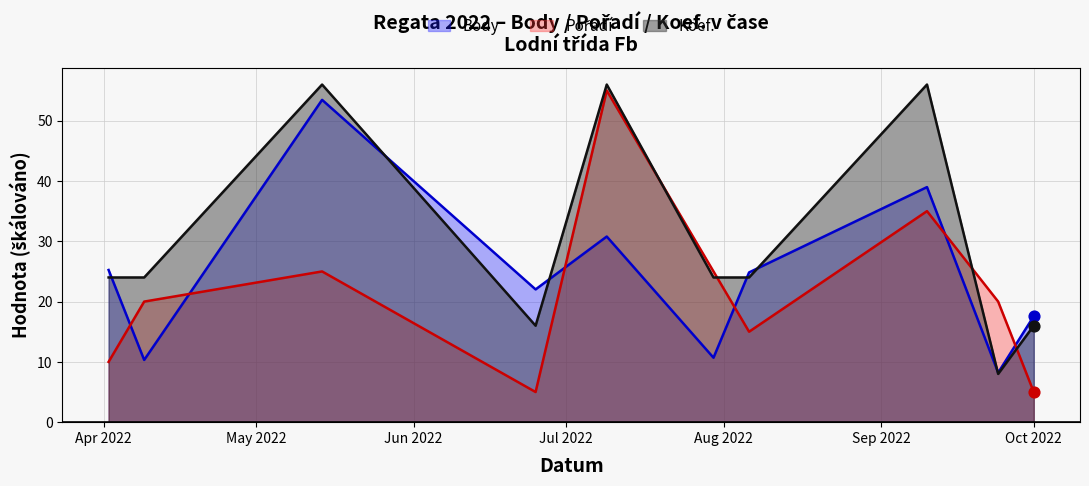

Which series has the largest total across all categories?

Koef.